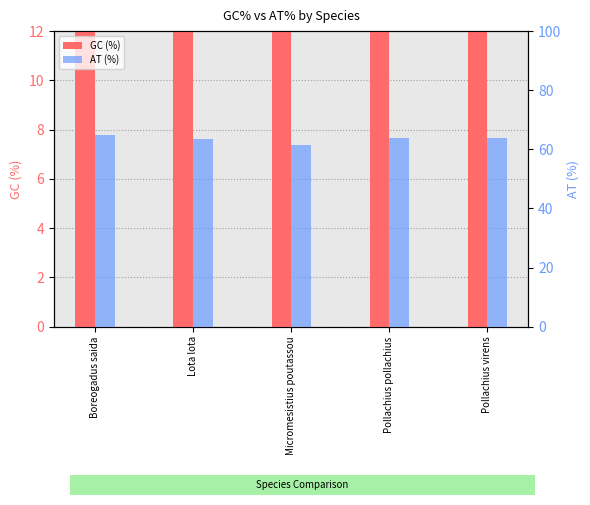

What is the maximum value for AT (%)?

65.0